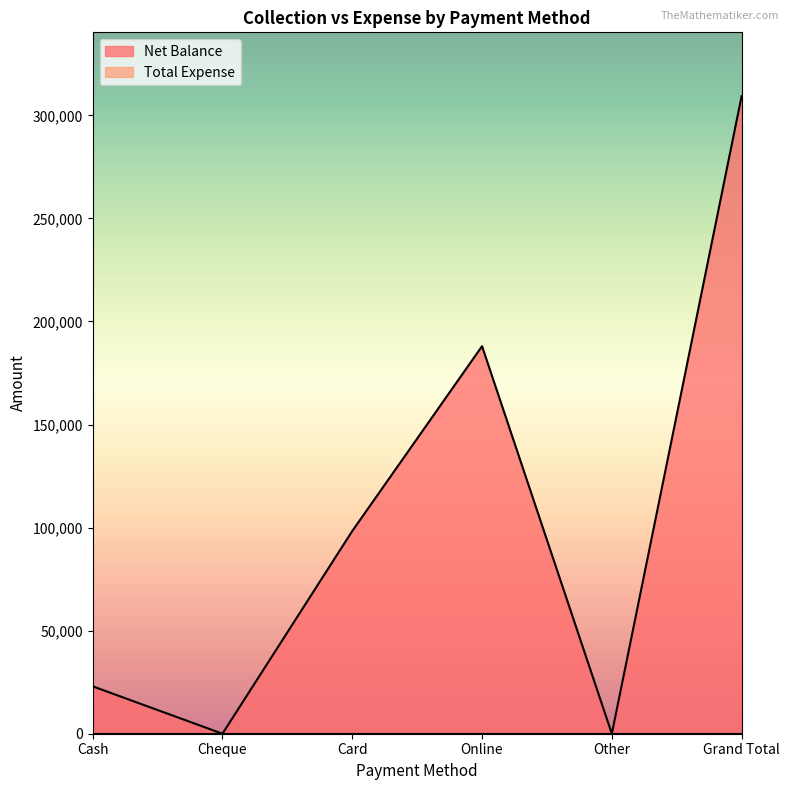

Does the chart have visible grid lines?

No